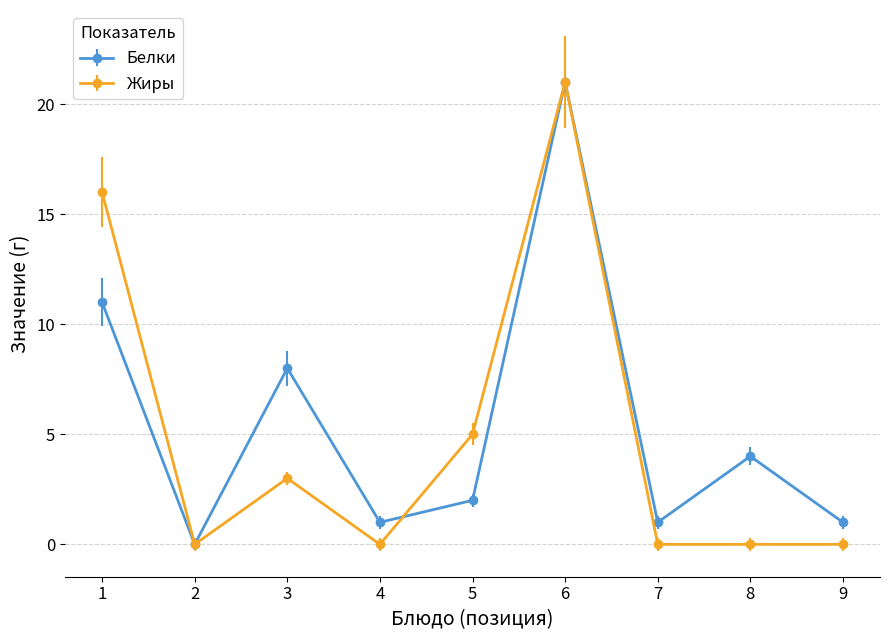

Is the value of Жиры at 4 greater than the value of Белки at 1?

No